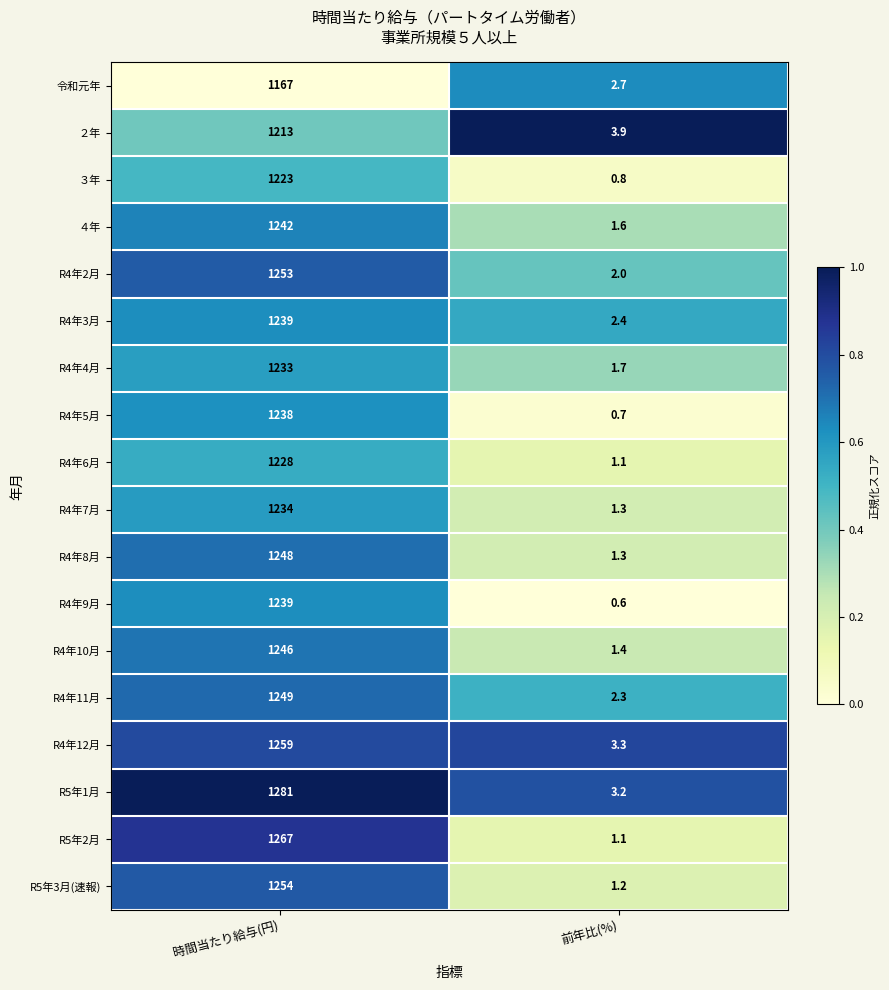

Which series has the largest range (max minus min)?

R5年1月